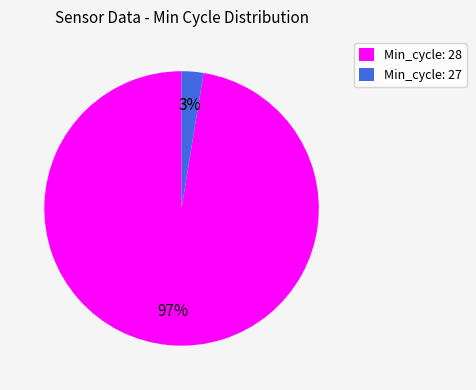

Between Min_cycle: 28 and Min_cycle: 27, which is larger?

Min_cycle: 28